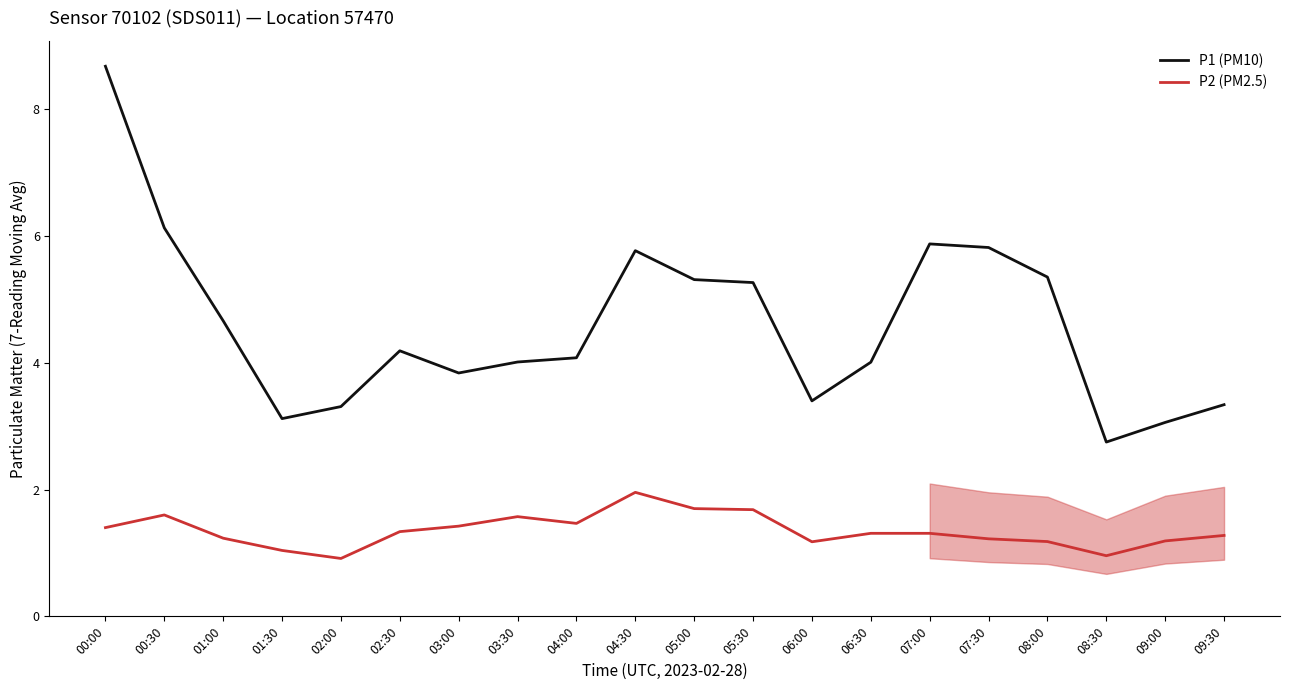

Read the P2 (PM2.5) value at 03:30.

1.6